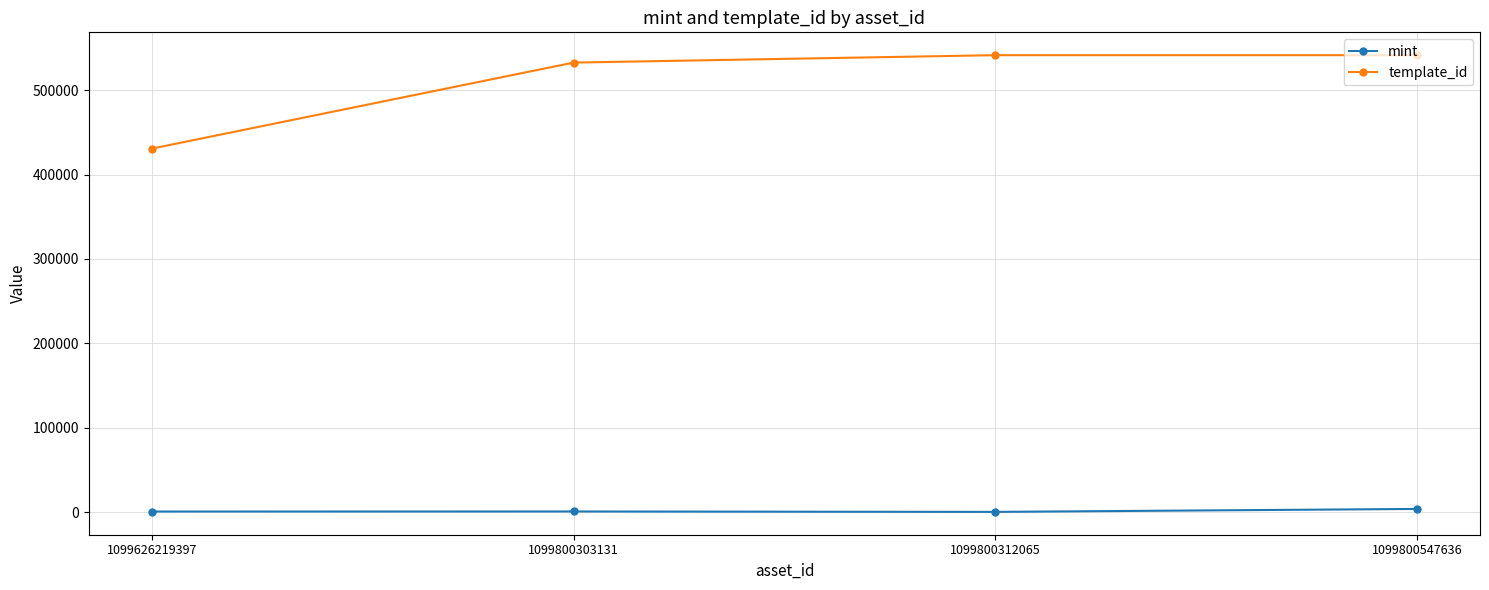

What is the maximum value for mint?

3685